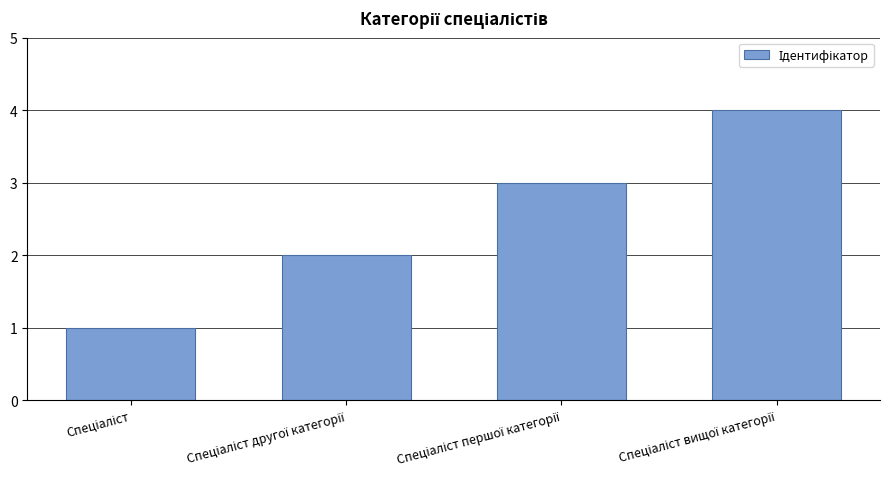

What is the greatest value displayed?

4